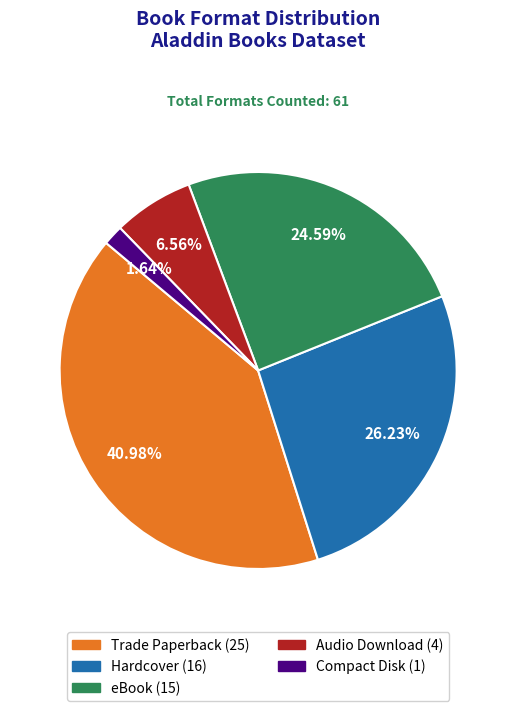

To the nearest percent, what is the difference between the eBook and Hardcover slice percentages?

2%